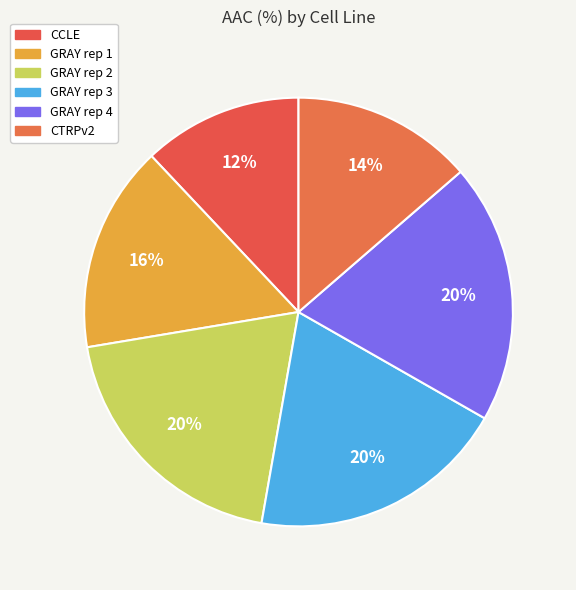

How many slices are in this pie chart?

6